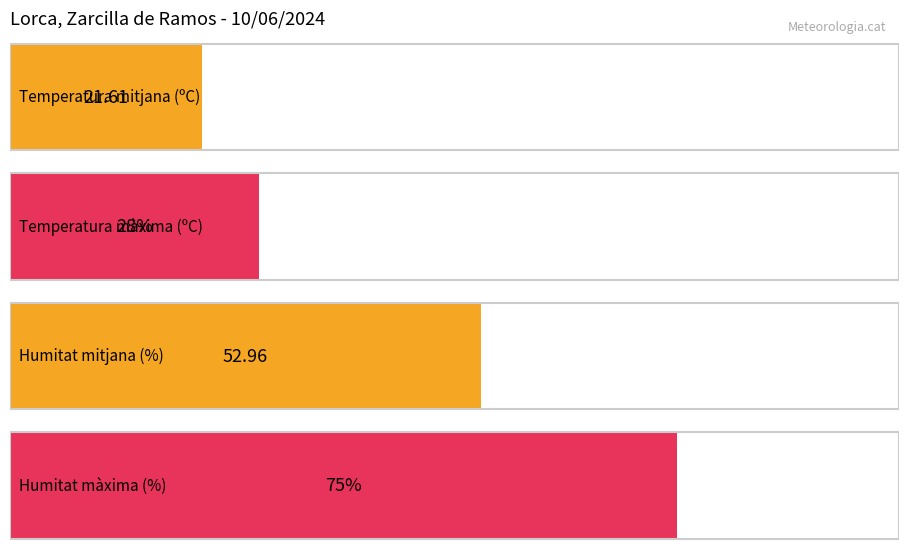

Does the chart contain stacked bars?

No